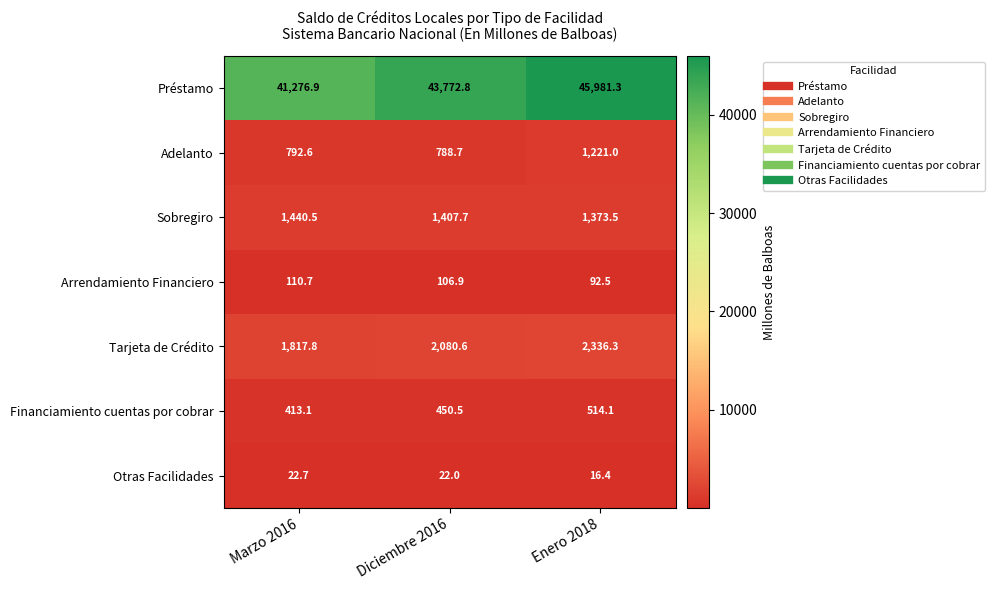

Reading right to left, transcribe all the data shown in this chart.

Préstamo: Enero 2018=45981.3	Diciembre 2016=43772.8	Marzo 2016=41276.9
Adelanto: Enero 2018=1221.0	Diciembre 2016=788.7	Marzo 2016=792.6
Sobregiro: Enero 2018=1373.5	Diciembre 2016=1407.7	Marzo 2016=1440.5
Arrendamiento Financiero: Enero 2018=92.5	Diciembre 2016=106.9	Marzo 2016=110.7
Tarjeta de Crédito: Enero 2018=2336.3	Diciembre 2016=2080.6	Marzo 2016=1817.8
Financiamiento cuentas por cobrar: Enero 2018=514.1	Diciembre 2016=450.5	Marzo 2016=413.1
Otras Facilidades: Enero 2018=16.4	Diciembre 2016=22.0	Marzo 2016=22.7